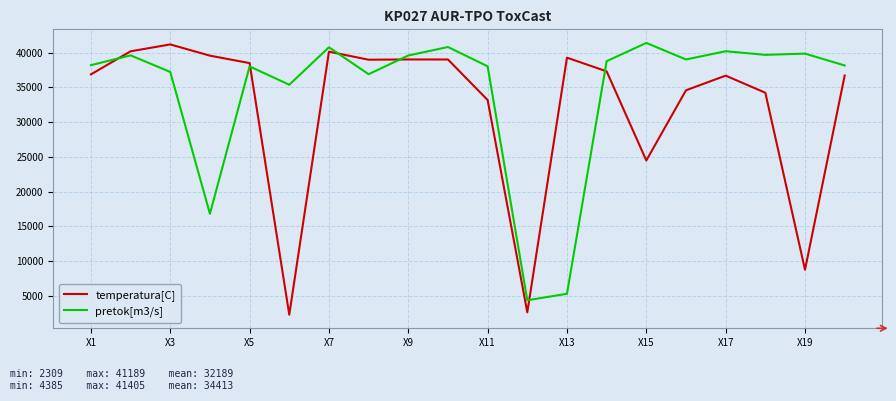

True or false: temperatura[C] has more than 1 points higher than both neighbors.

True